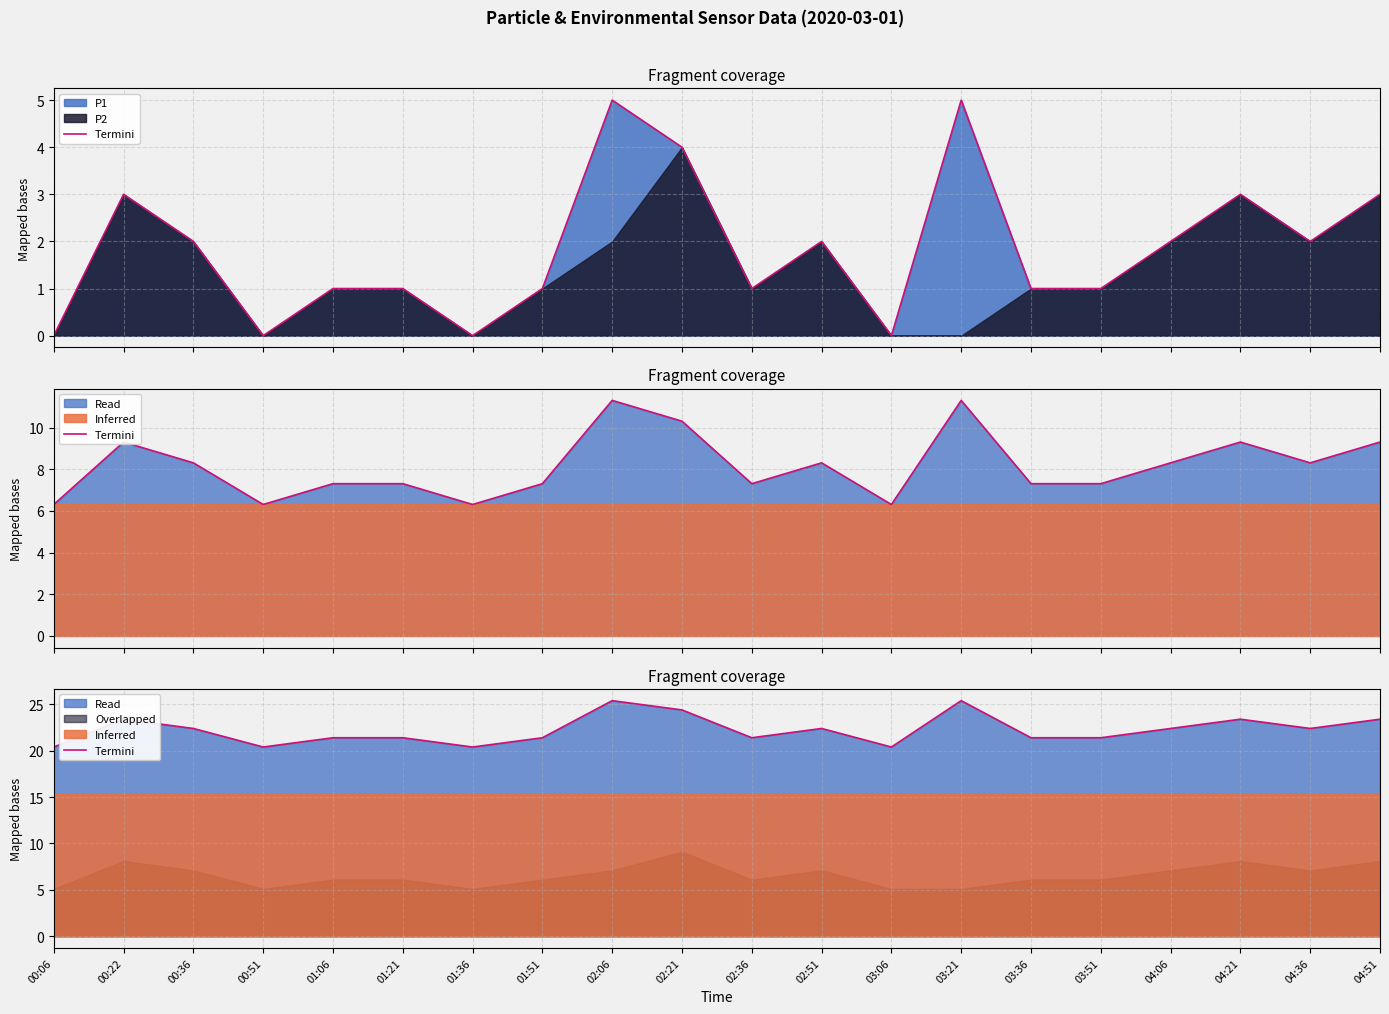

Reading left to right, list all the values displayed in this chart.

20.4	23.4	22.4	20.4	21.4	21.4	20.4	21.4	25.4	24.4	21.4	22.4	20.4	25.4	21.4	21.4	22.4	23.4	22.4	23.4